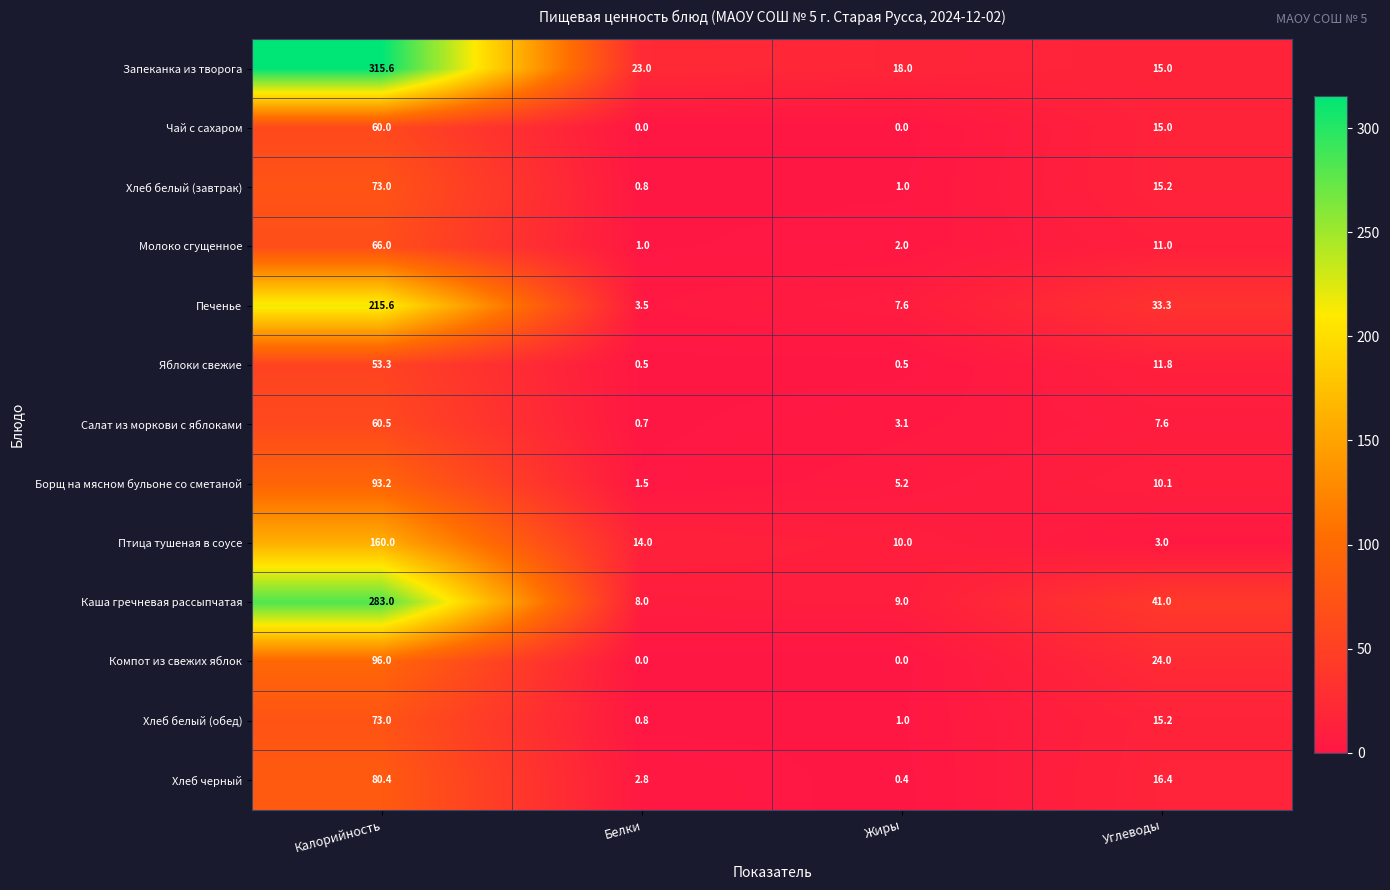

Read the Салат из моркови с яблоками value at Углеводы.

7.6